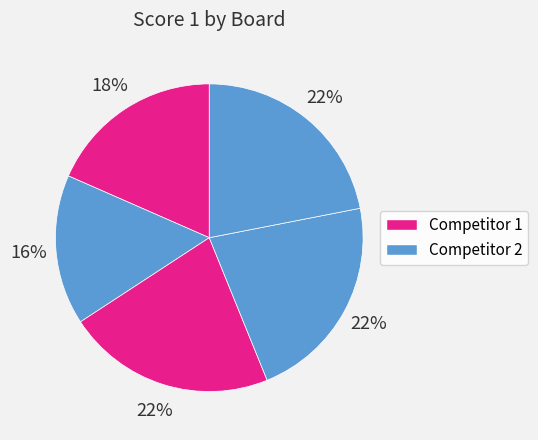

How many slices are in this pie chart?

5